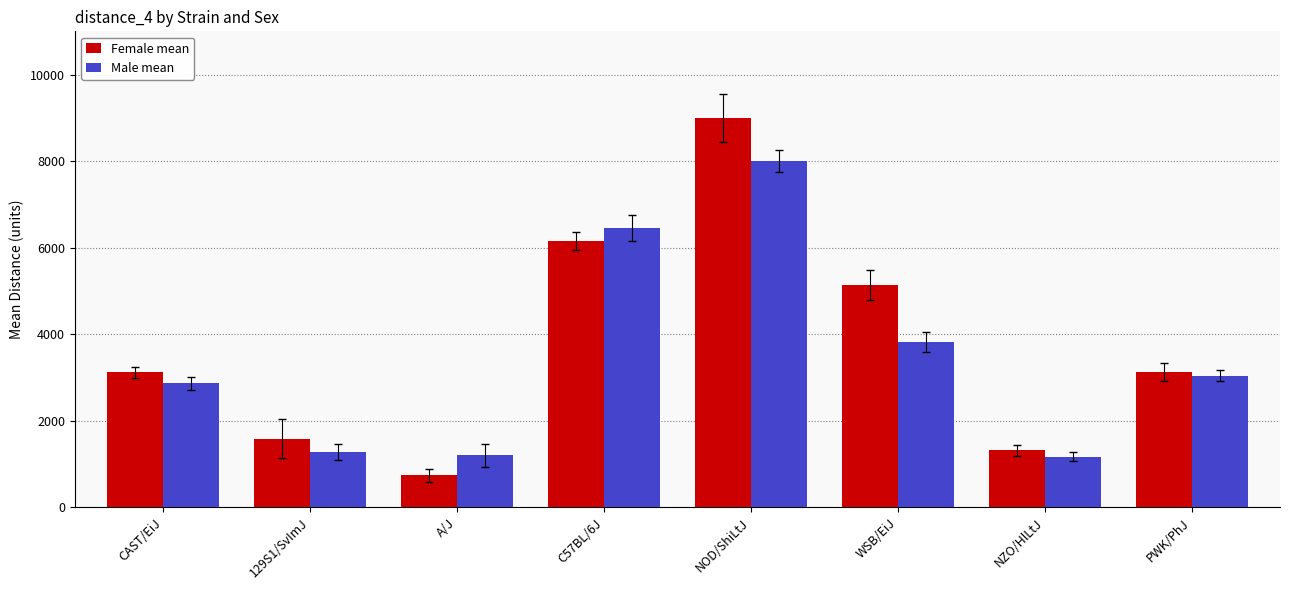

At NOD/ShiLtJ, list the series in order from largest to smallest.

Female mean, Male mean